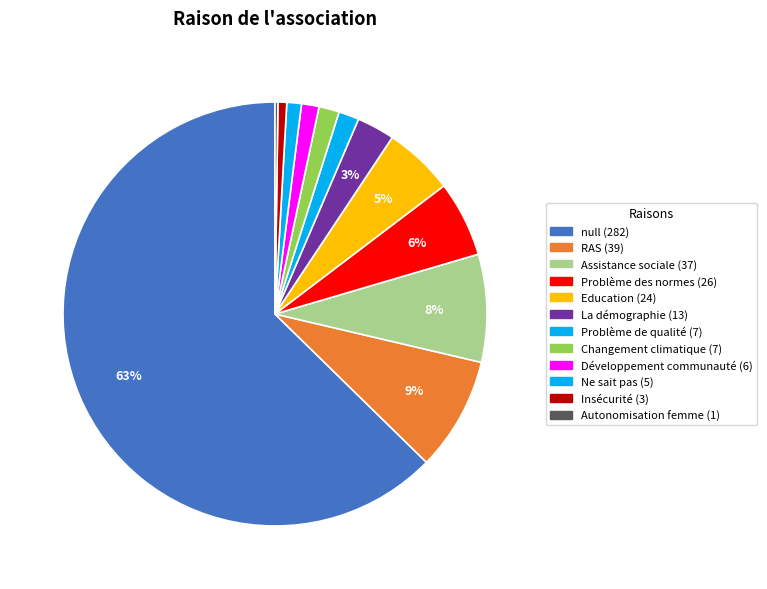

What percentage is the Développement communauté slice, to the nearest percent?

1%